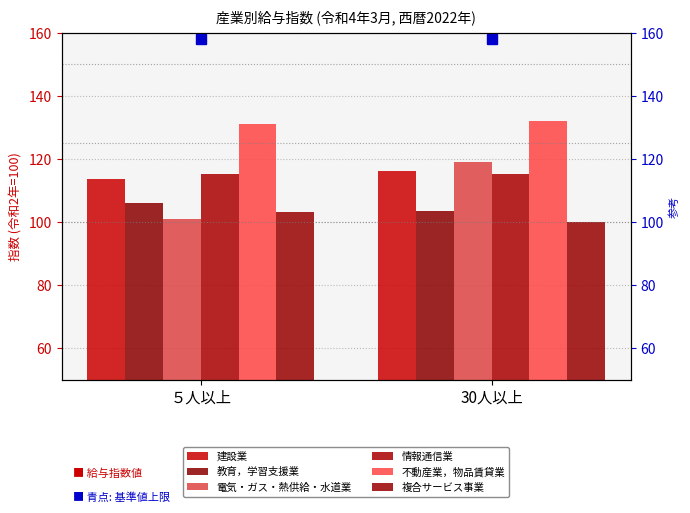

List the series in order of their peak value, highest first.

不動産業，物品賃貸業, 電気・ガス・熱供給・水道業, 建設業, 情報通信業, 教育，学習支援業, 複合サービス事業